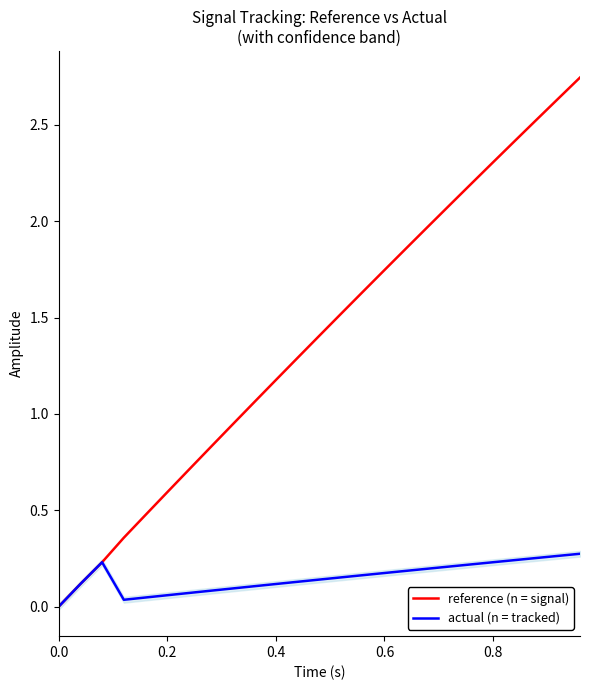

How many lines are shown in the chart?

2